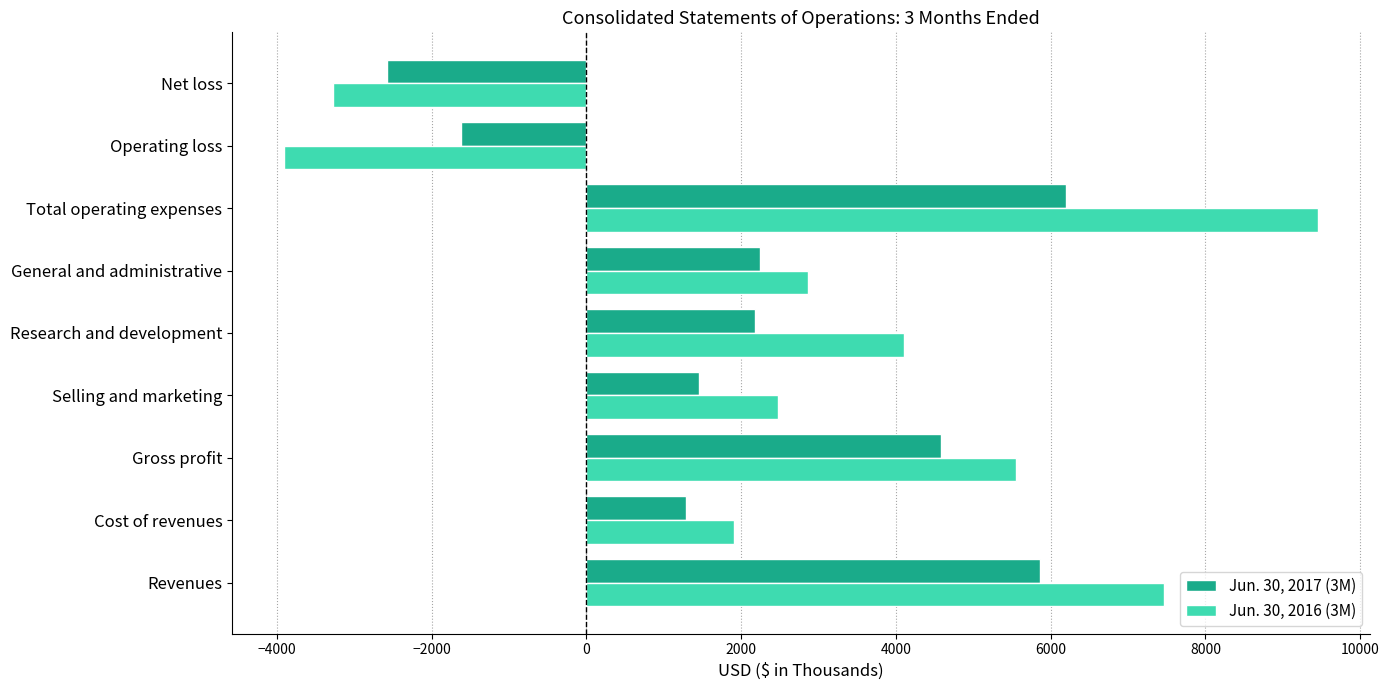

What is the difference between the highest and lowest values at Operating loss?

2290